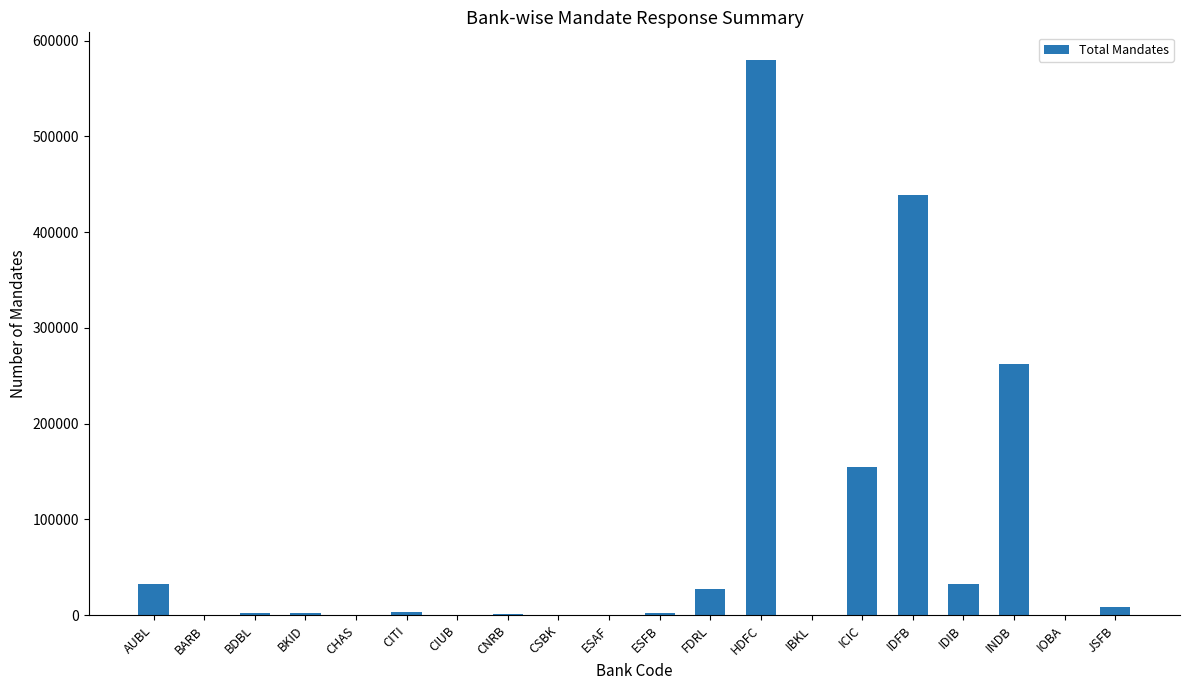

Which label corresponds to the largest value in the chart?

HDFC